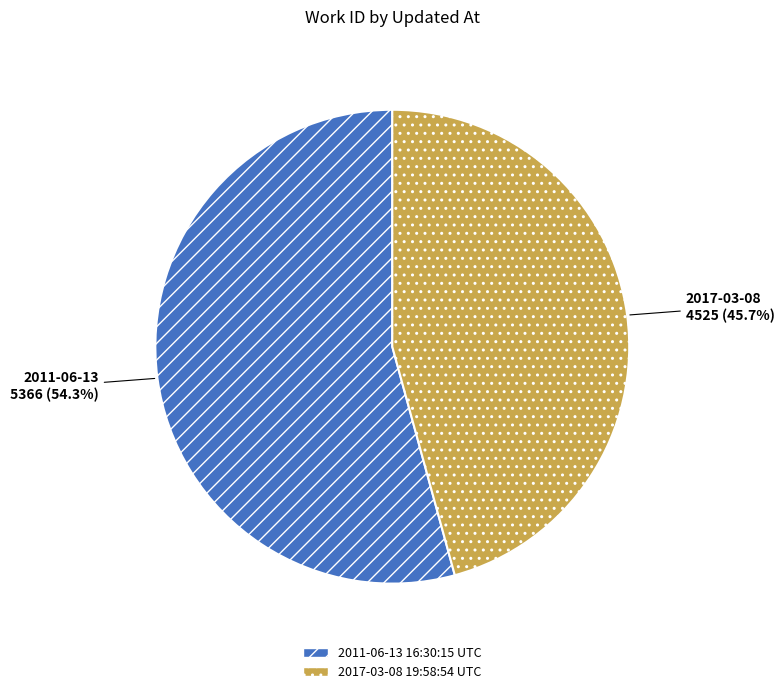

To the nearest percent, what percentage of the pie is 2011-06-13 16:30:15 UTC?

54%